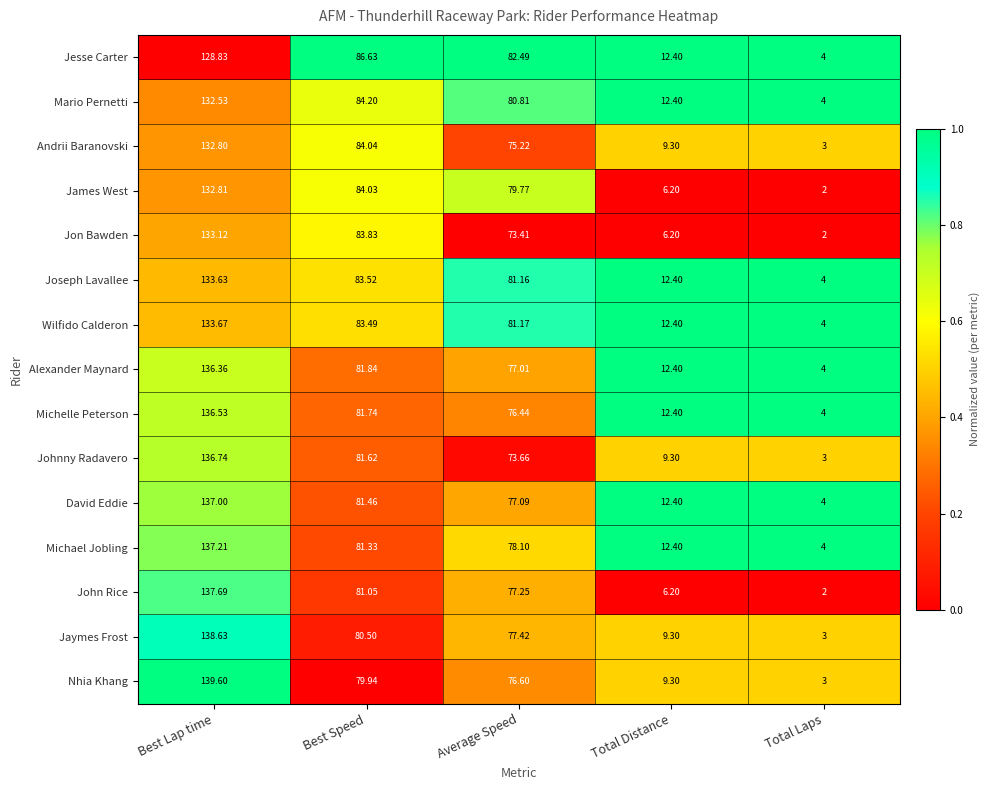

Which series changed the most between Best Lap time and Average Speed?

Johnny Radavero